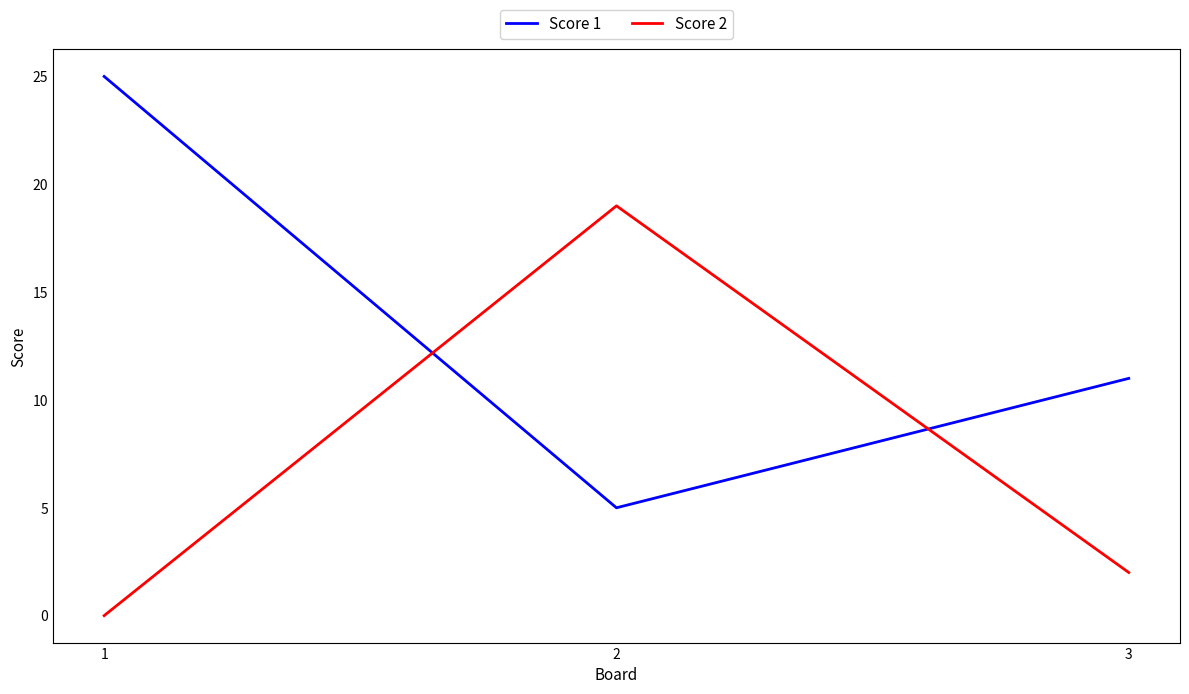

Count the number of categories in the chart.

3